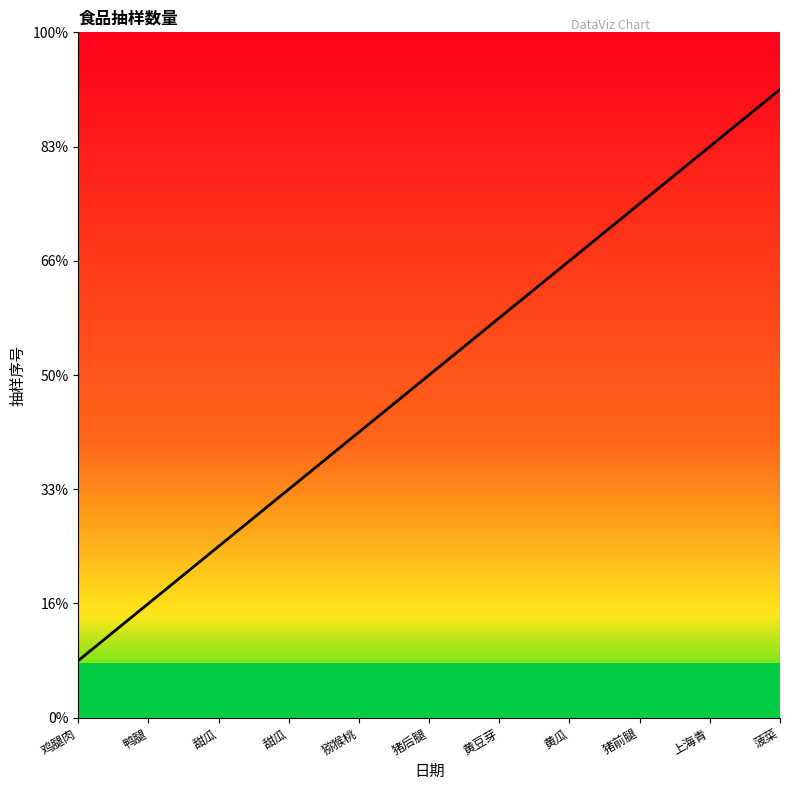

Does the chart have visible grid lines?

No